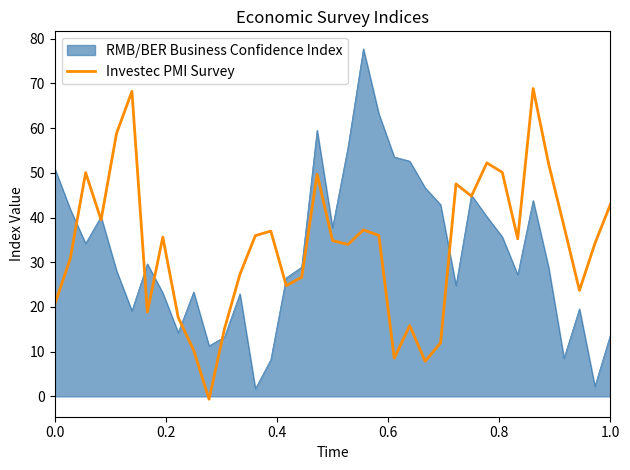

What is the maximum value shown in the chart?

77.7